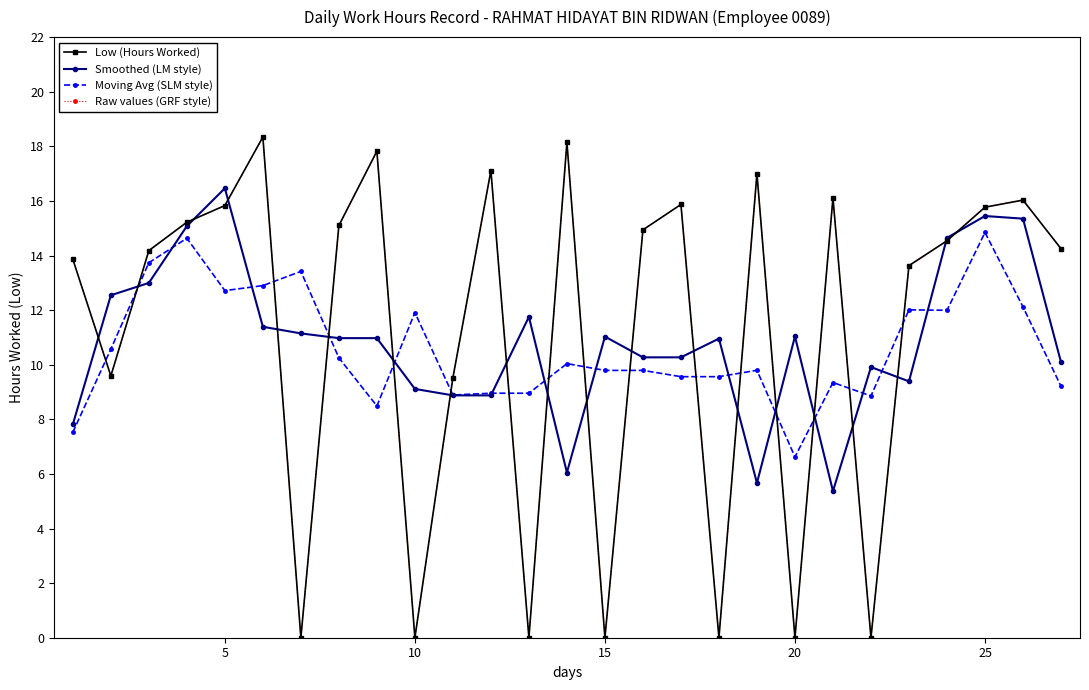

Is this an area chart (filled region under the line)?

No